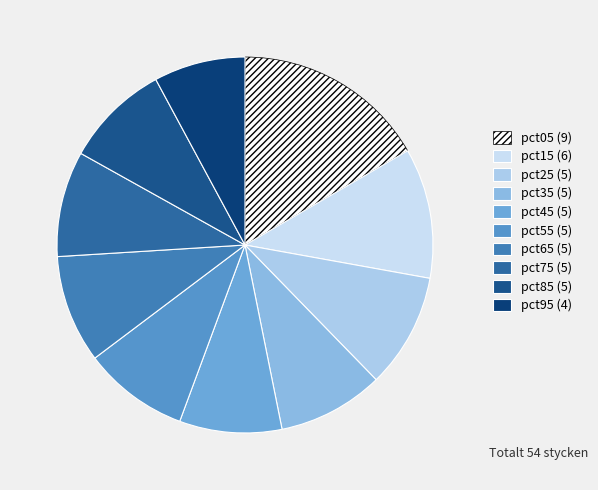

To the nearest percent, what is the average slice percentage?

10%